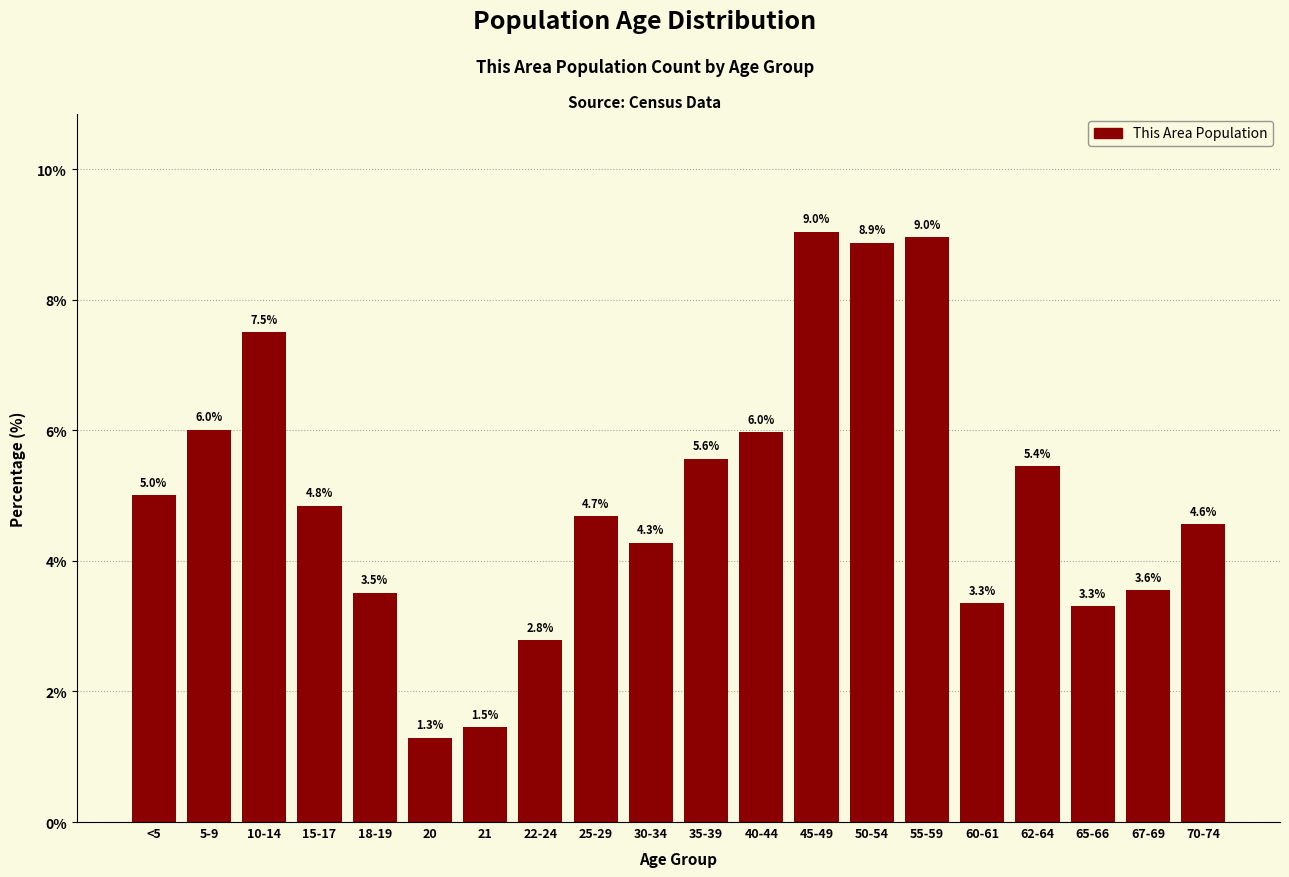

Reading left to right, transcribe all the data shown in this chart.

5.0	6.0	7.5	4.8	3.5	1.3	1.5	2.8	4.7	4.3	5.6	6.0	9.0	8.9	9.0	3.3	5.4	3.3	3.6	4.6